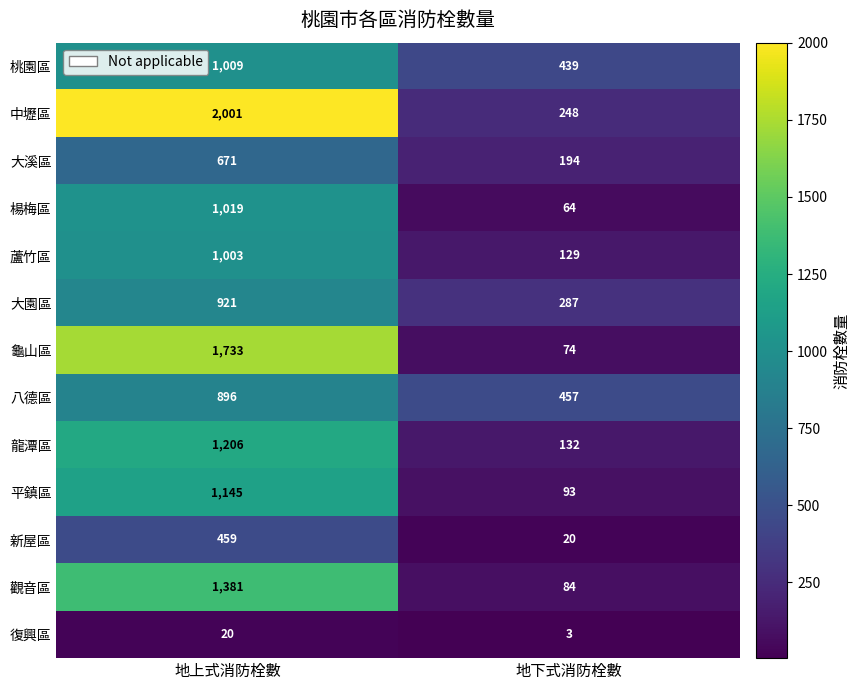

What is the lowest value of the 八德區 series?

457